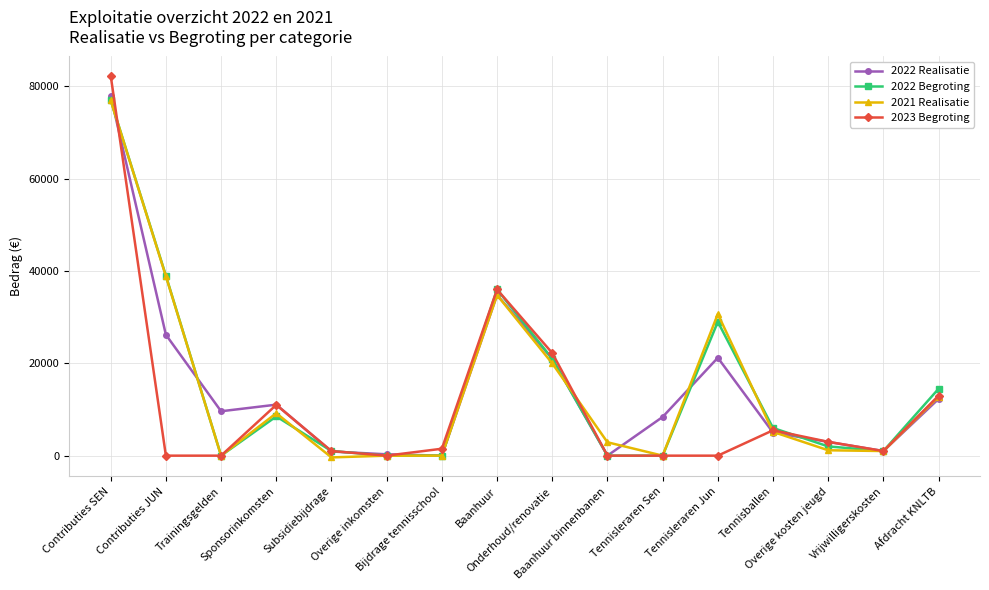

What is the difference between the highest and lowest values at Sponsorinkomsten?

2550.0